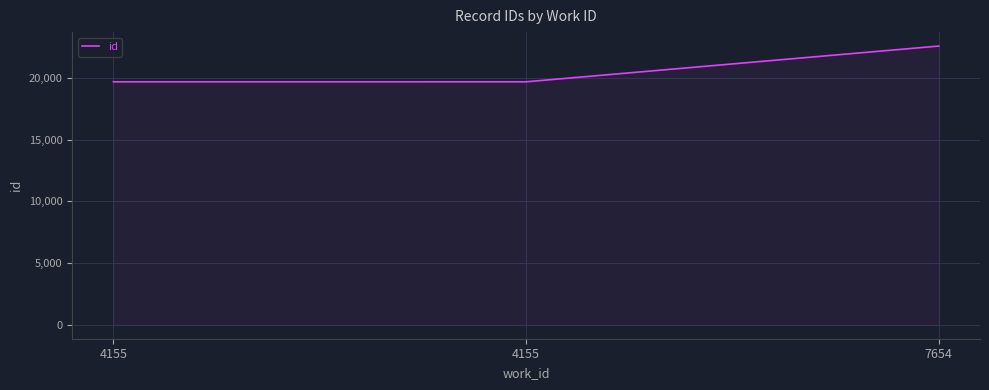

What is the approximate value at 4155?

19677